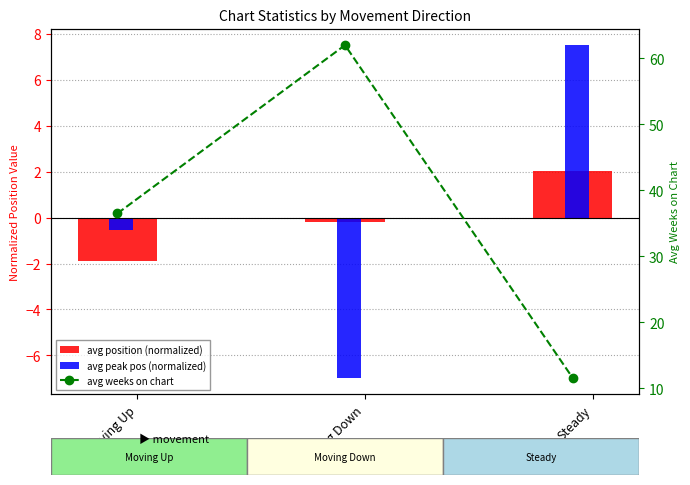

What is the value of the avg weeks on chart bar at the 3rd from the left?

11.6